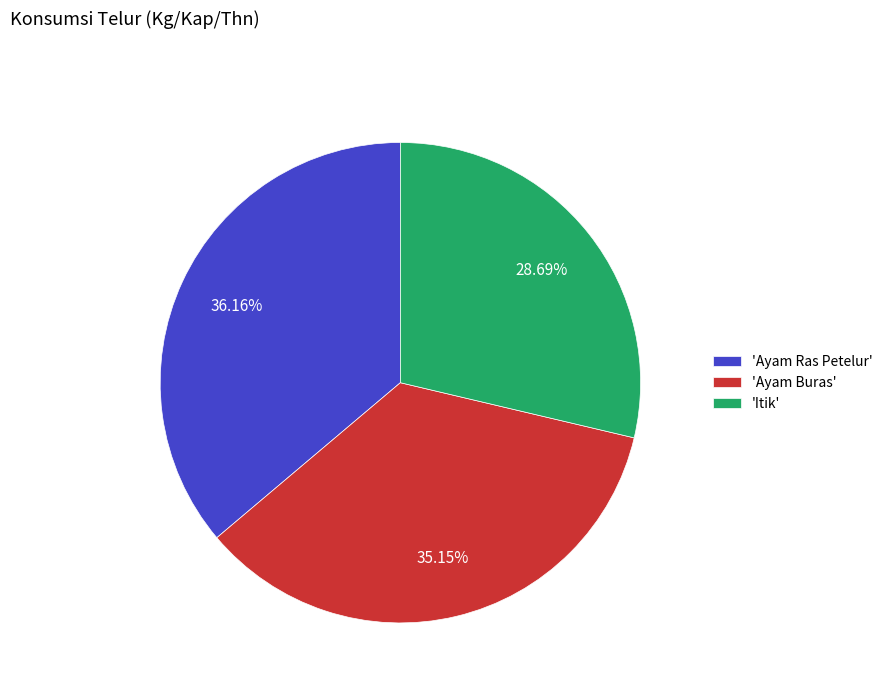

Which slice is the smallest?

'Itik'